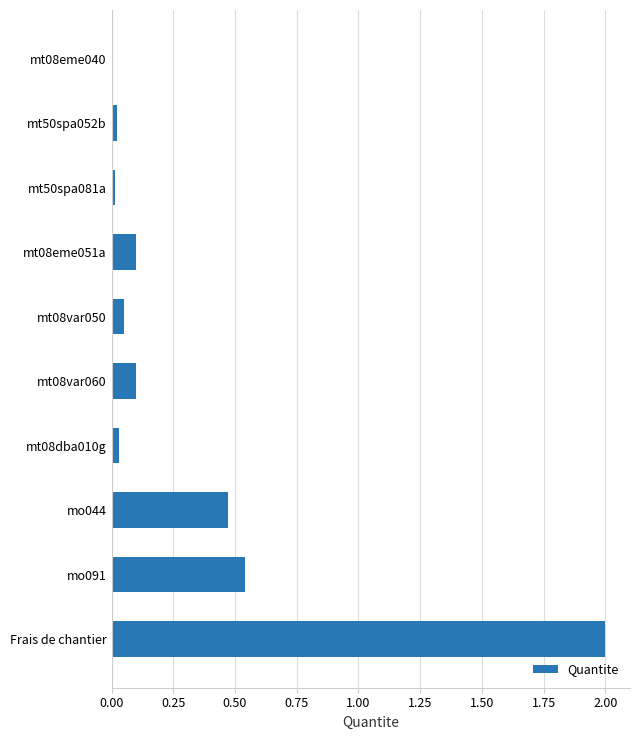

The chart shows a value of 0.0 at mt08eme040. True or false?

True